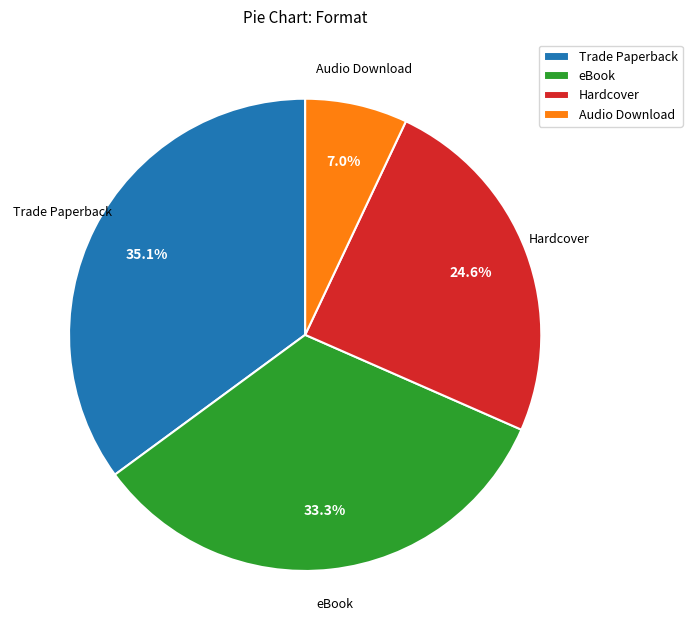

To the nearest percent, what is the average slice percentage?

25%